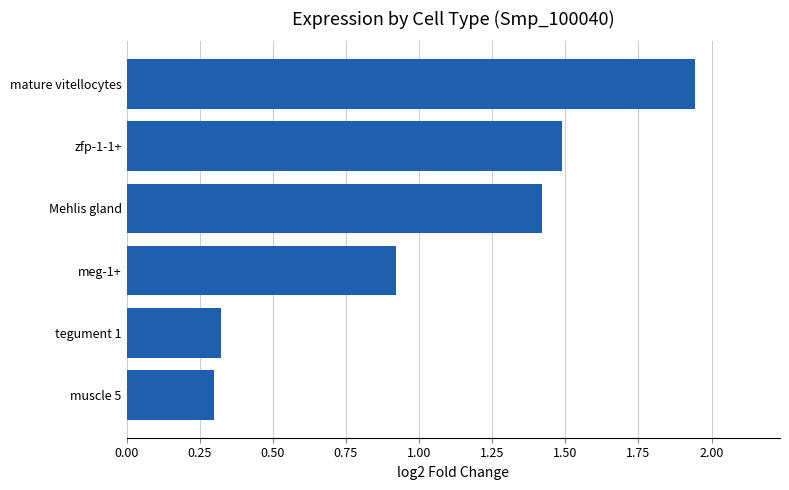

What is the average value?

1.1